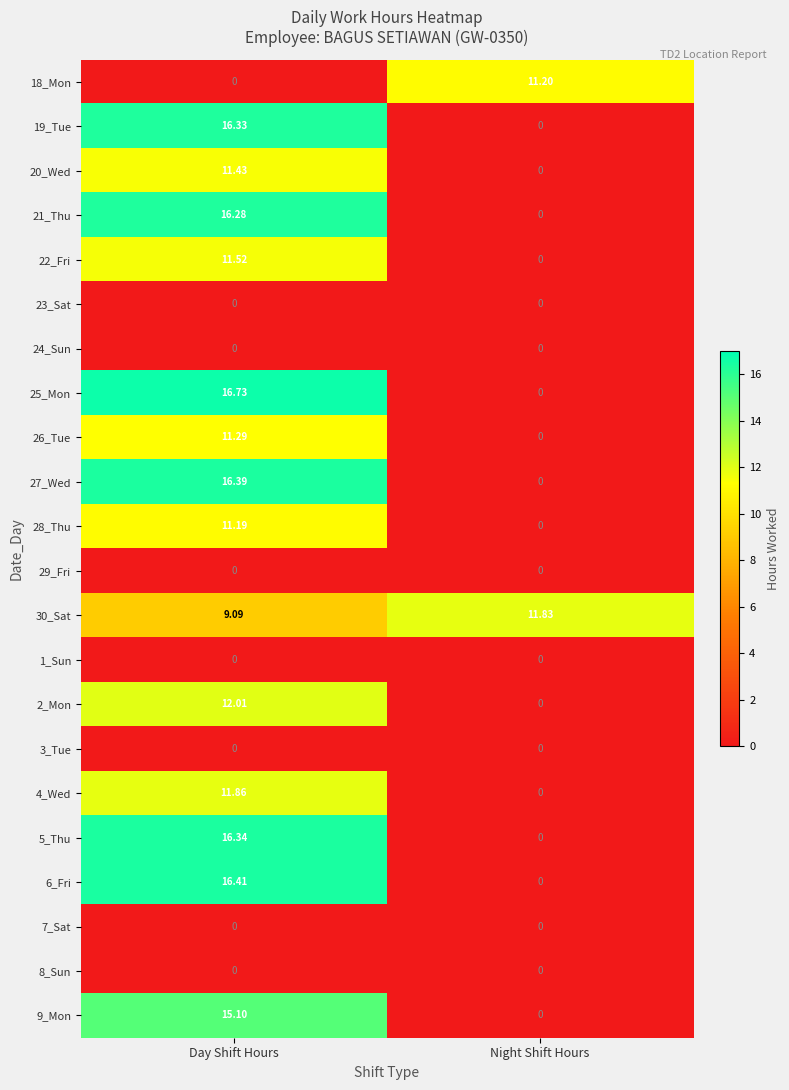

At which label does 2_Mon reach its peak?

Day Shift Hours